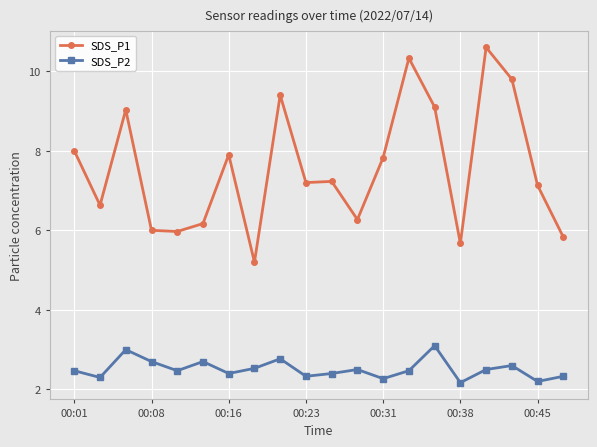

True or false: SDS_P2 and SDS_P1 intersect in this chart.

False